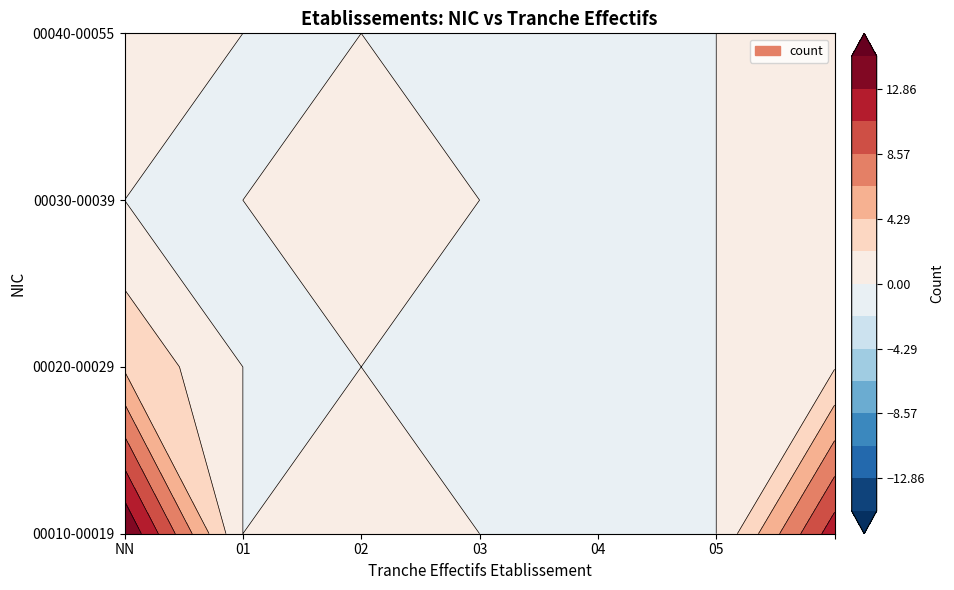

What is the spread (max minus min) of values at 02?

2